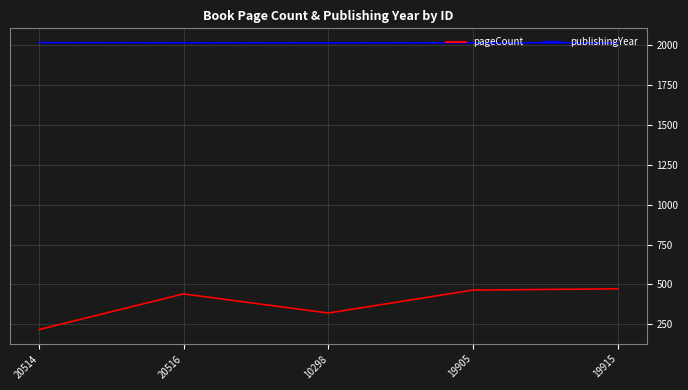

The publishingYear series shows 2016 at 19915. True or false?

True